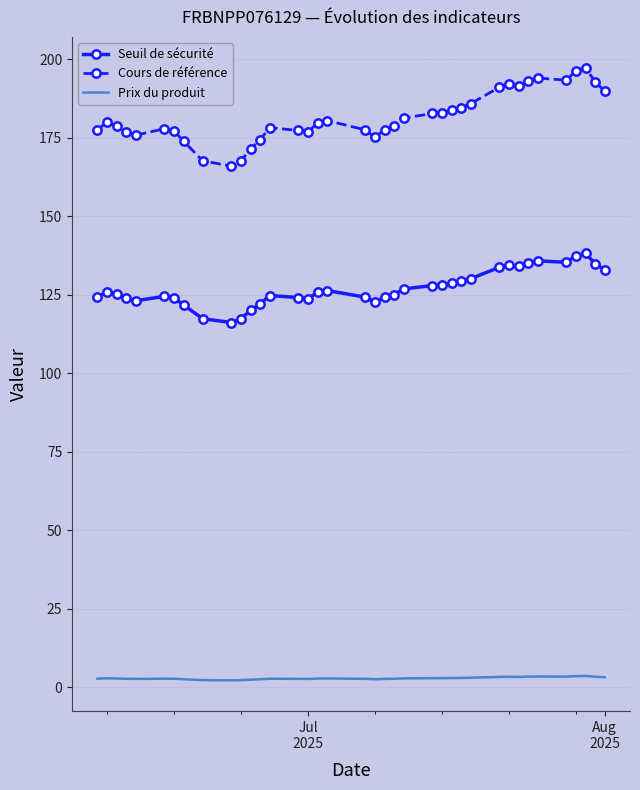

True or false: Prix du produit and Cours de référence cross at least once.

False